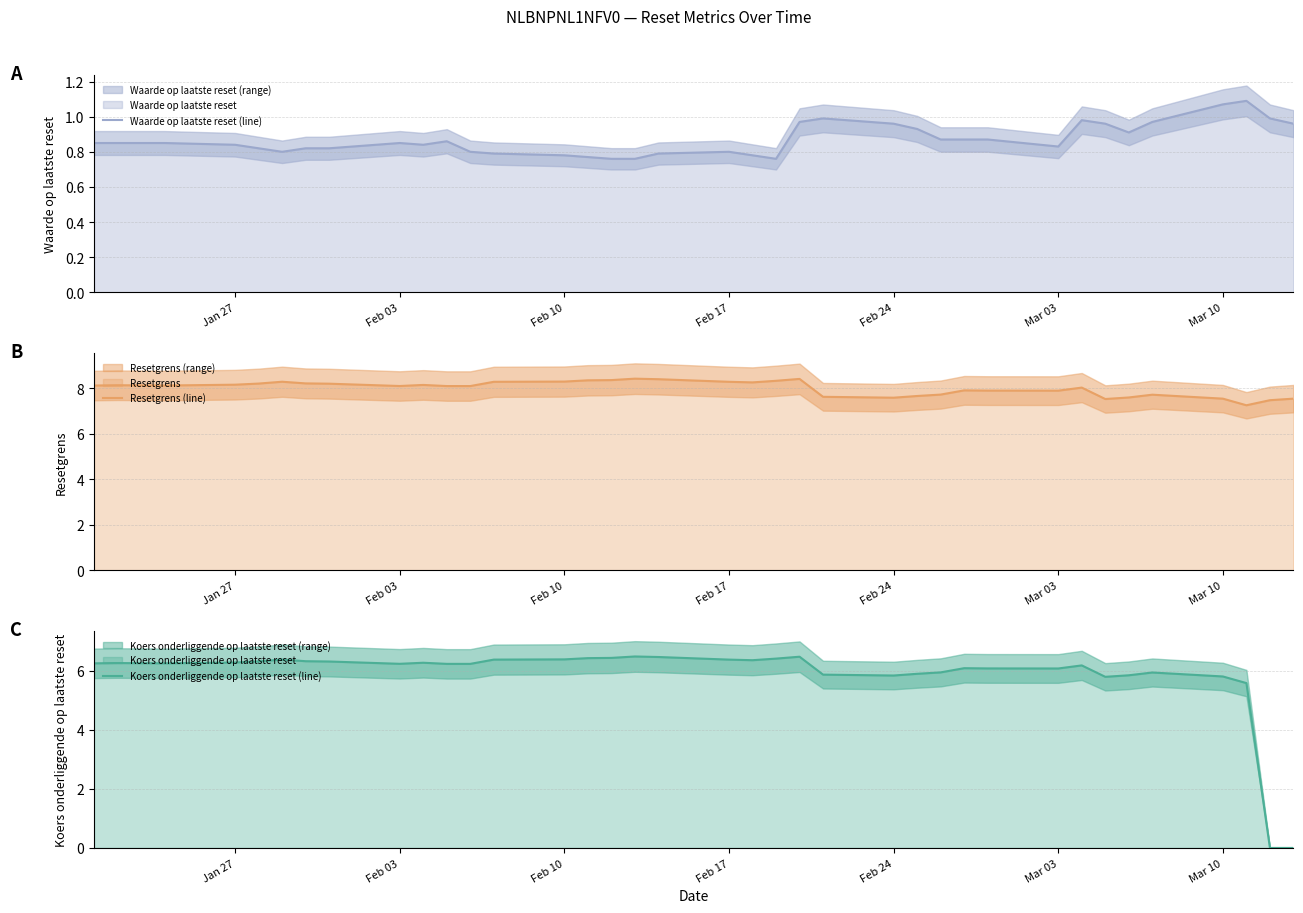

What is the average value of the Resetgrens (line) series?

8.0